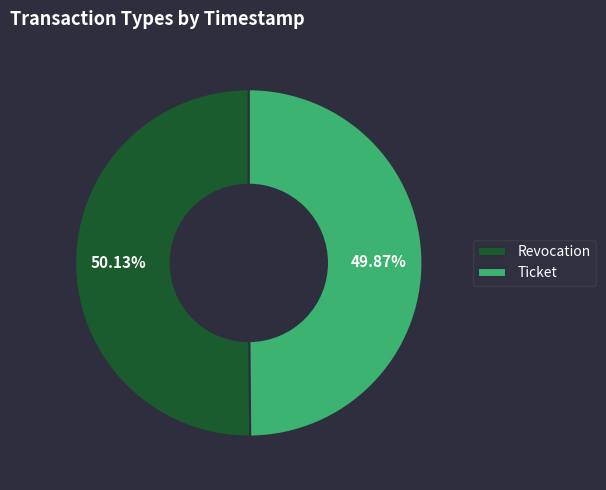

Do Ticket and Revocation together represent more than half of the pie?

Yes